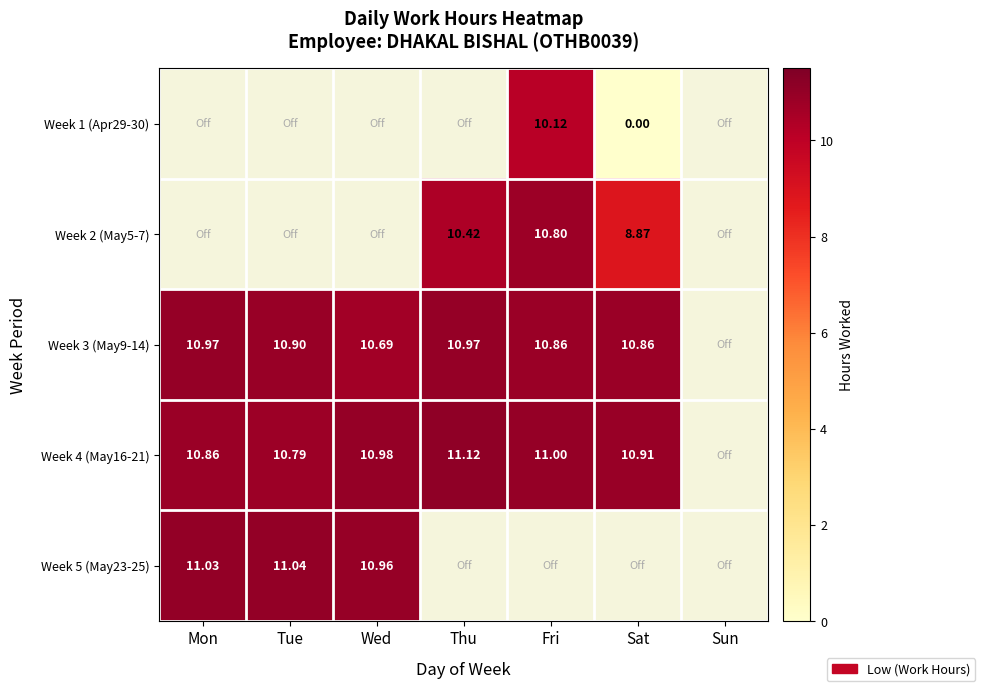

Rank the categories by Week 3 (May9-14) value from lowest to highest.

Wed, Fri, Sat, Tue, Mon, Thu, Sun